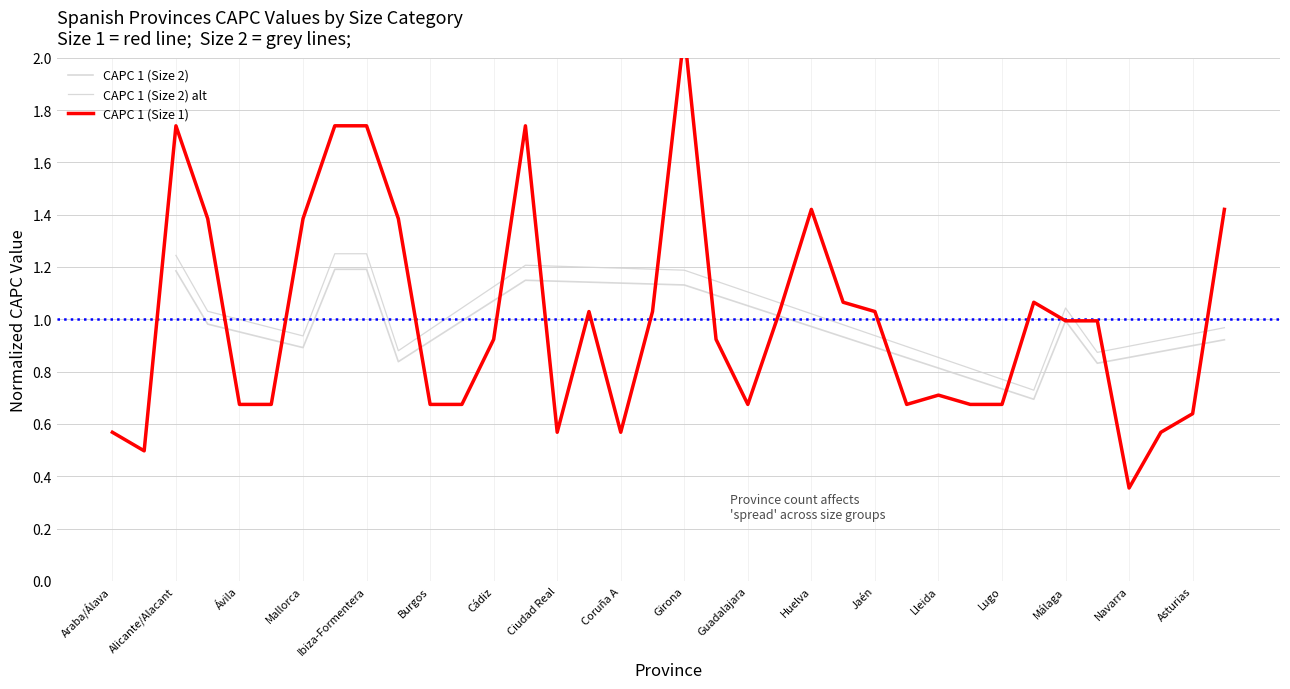

What is the label of the 7th point from the left?

Mallorca